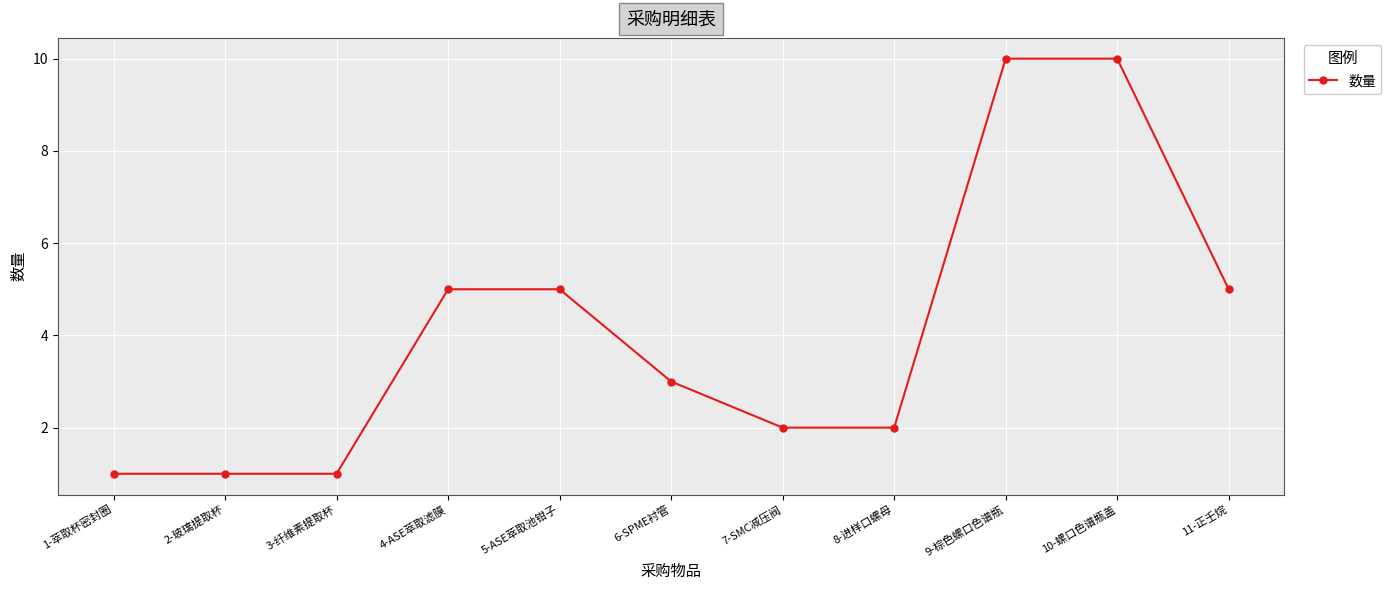

Where does the data first go above 3?

4-ASE萃取滤膜